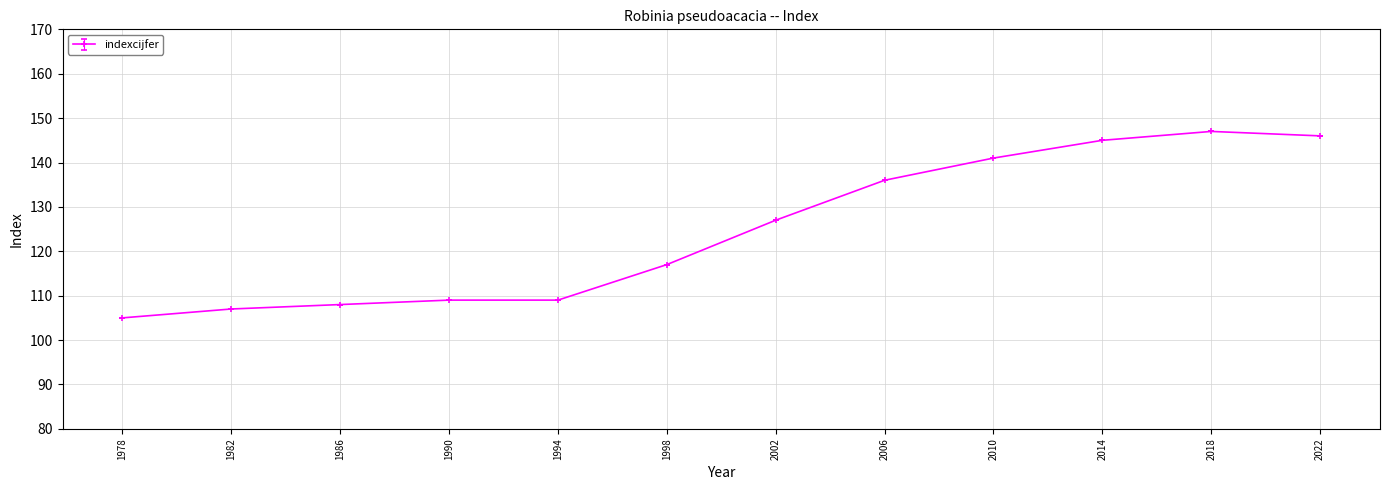

At which category does the chart reach its minimum across all series?

1978